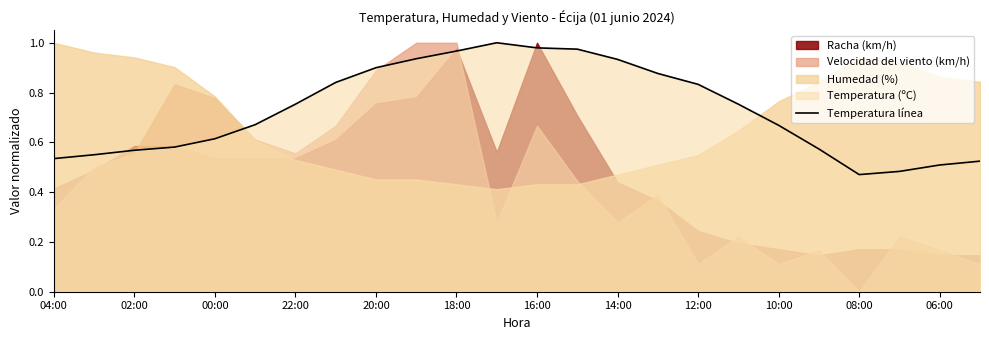

Is it true that Temperatura línea equals 0.4 at 10:00?

False